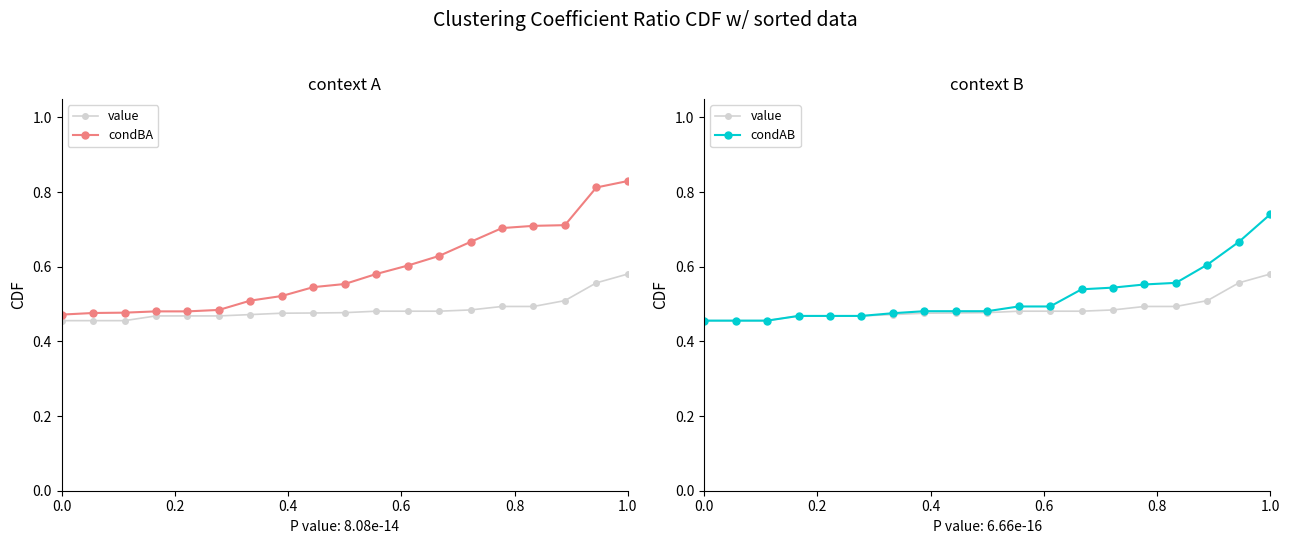

Which series has the largest range (max minus min)?

condBA